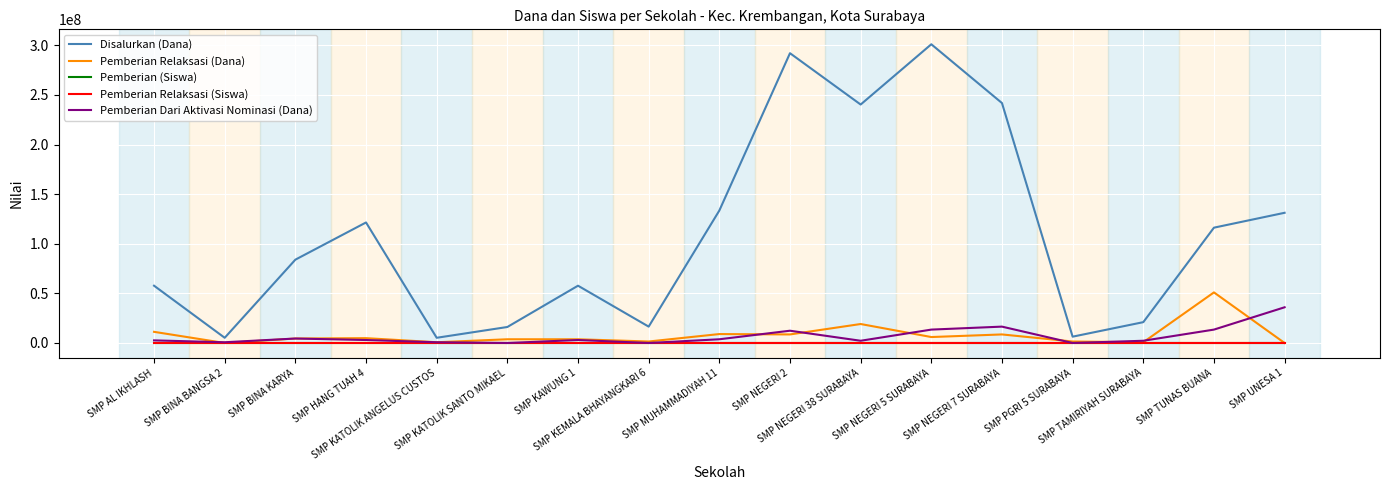

What is the maximum value shown in the chart?

301125000